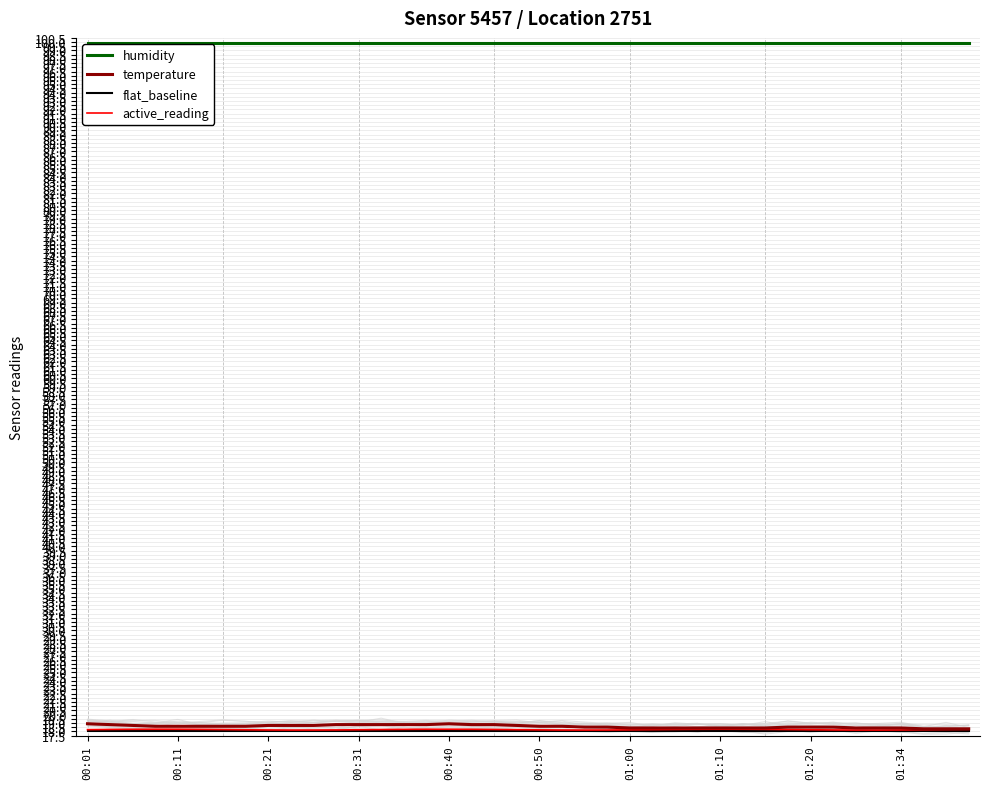

What is the average value of the temperature series?

18.6